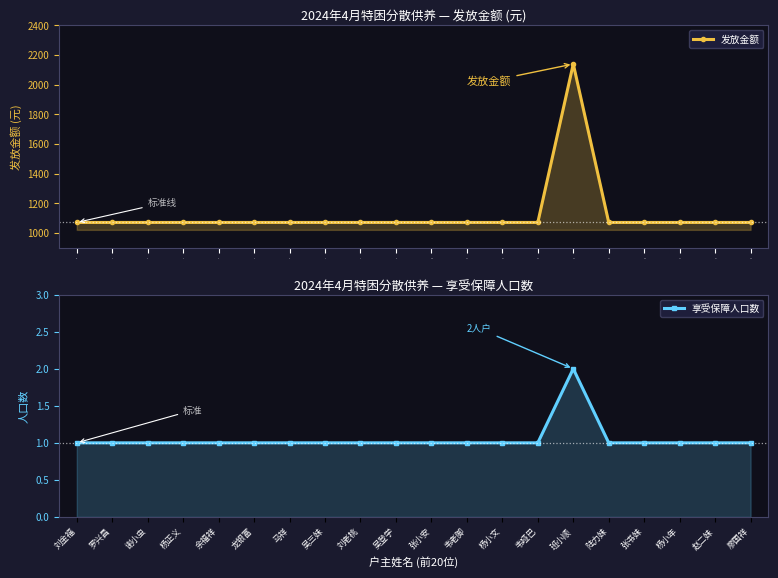

What is the sum of the 享受保障人口数 values at 杨小文 and 罗兴昌?

2